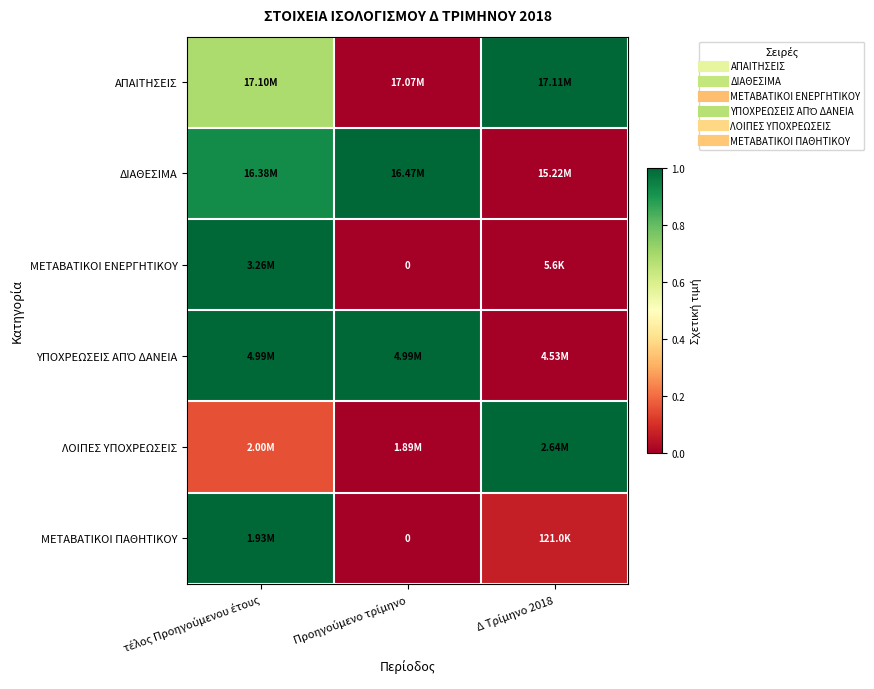

At which label is ΜΕΤΑΒΑΤΙΚΟΙ ΠΑΘΗΤΙΚΟΥ closest to 0?

Προηγούμενο τρίμηνο